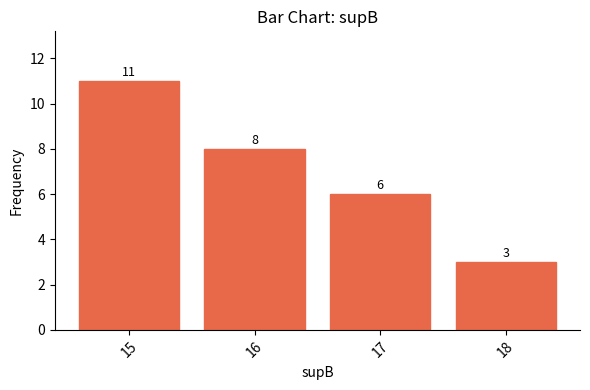

Are the bars horizontal?

No